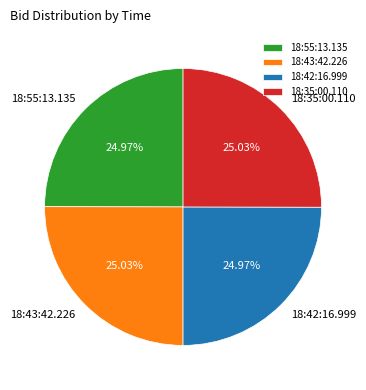

The 18:42:16.999 slice represents 25% of the pie. True or false?

True